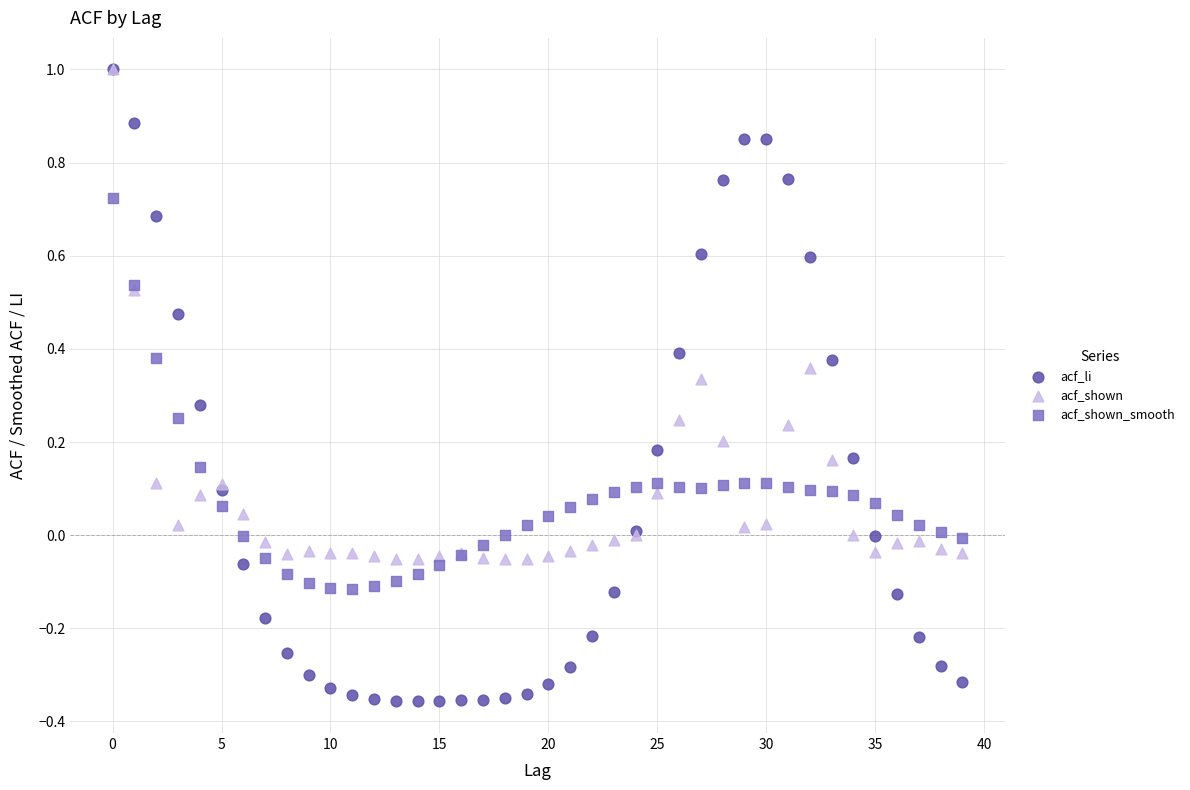

Which series has the widest spread of Y values?

acf_li